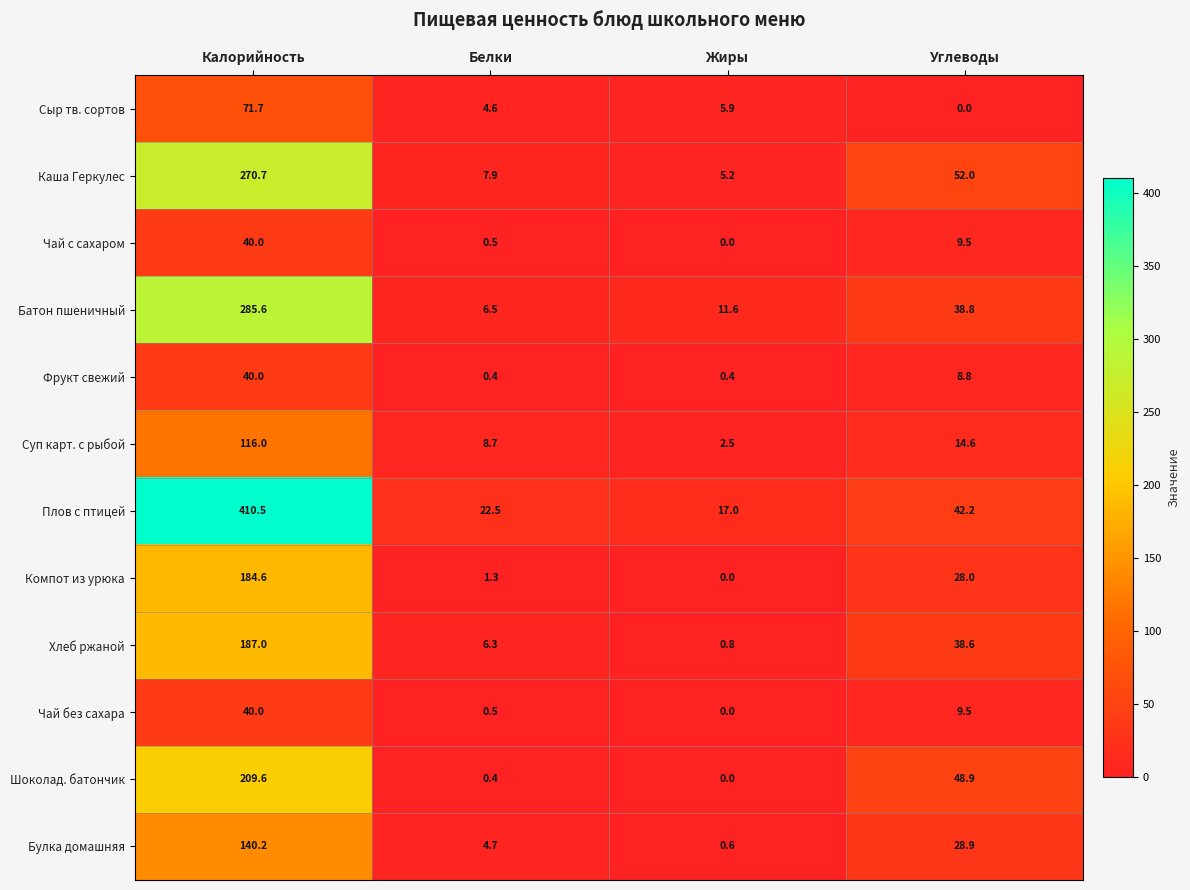

Where does the Сыр тв. сортов series first go above 5?

Калорийность